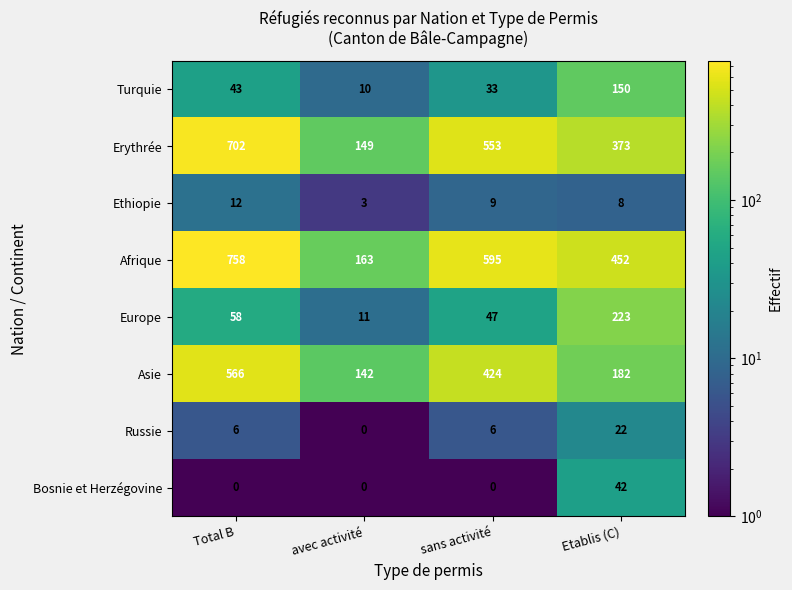

Count the number of data series in this chart.

8